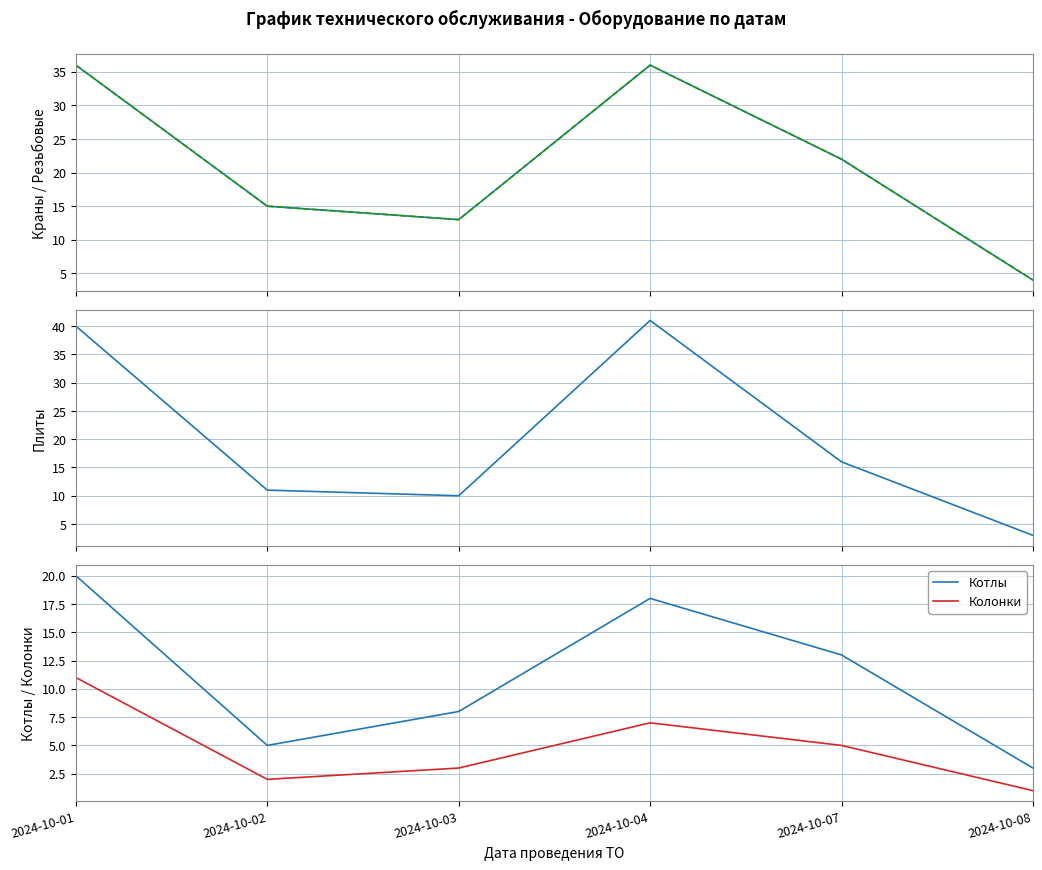

What is the sum of the Колонки values at 2024-10-07 and 2024-10-02?

7